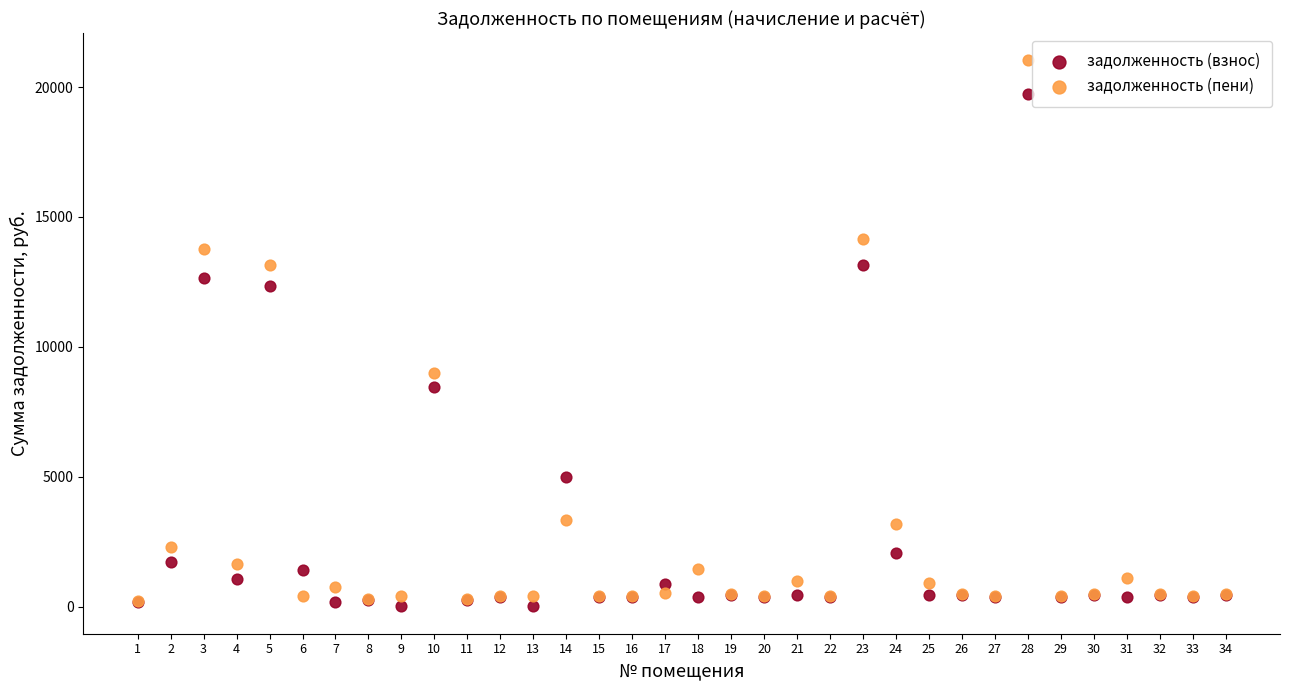

Across all series, what Y value is closest to 10517?

9008.3